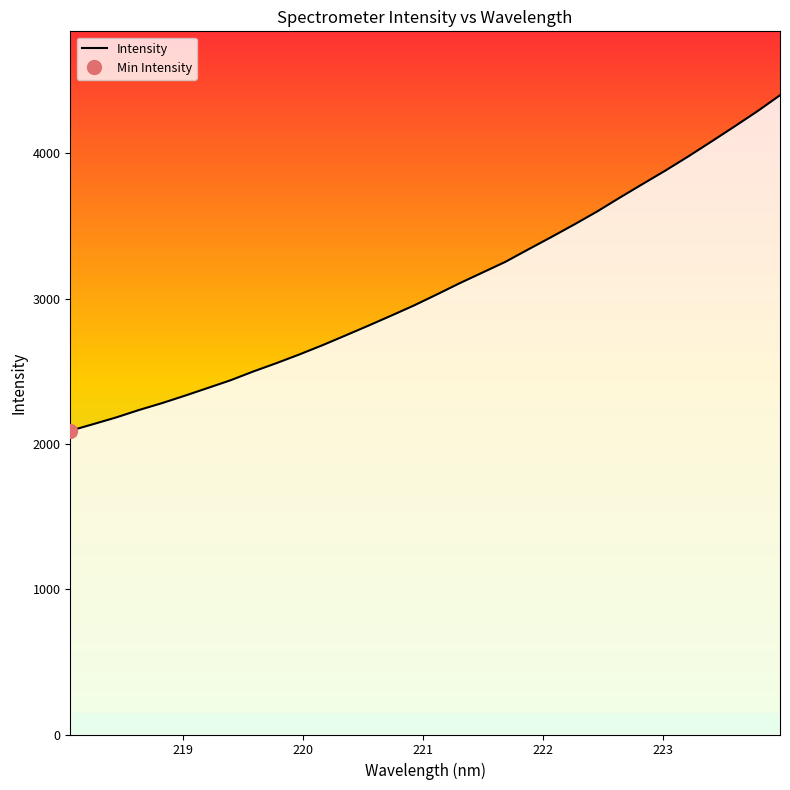

What position from the left is 218.2508?

2